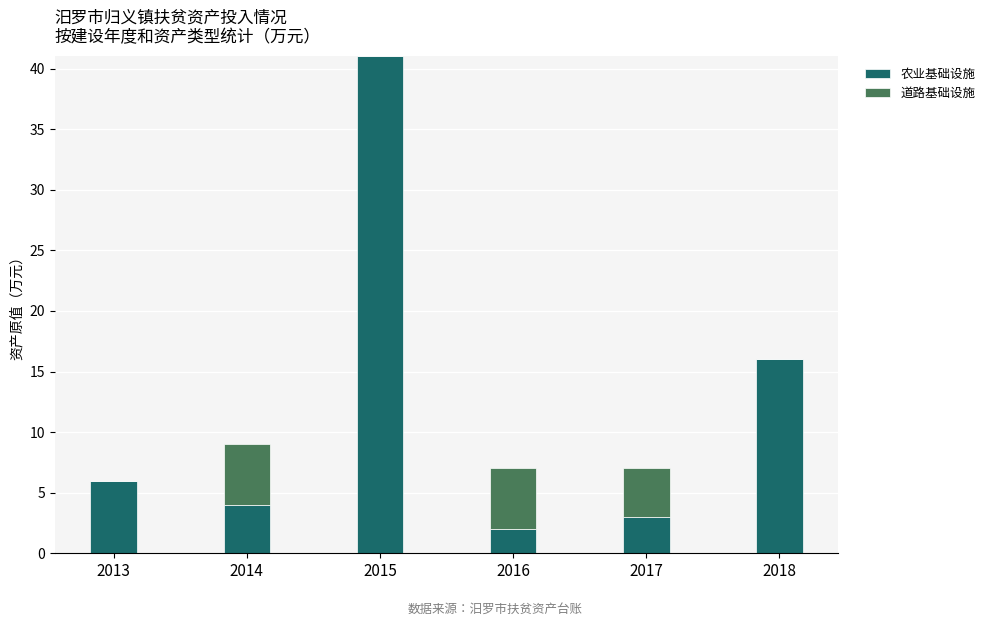

What is the sum of all 农业基础设施 values?

72